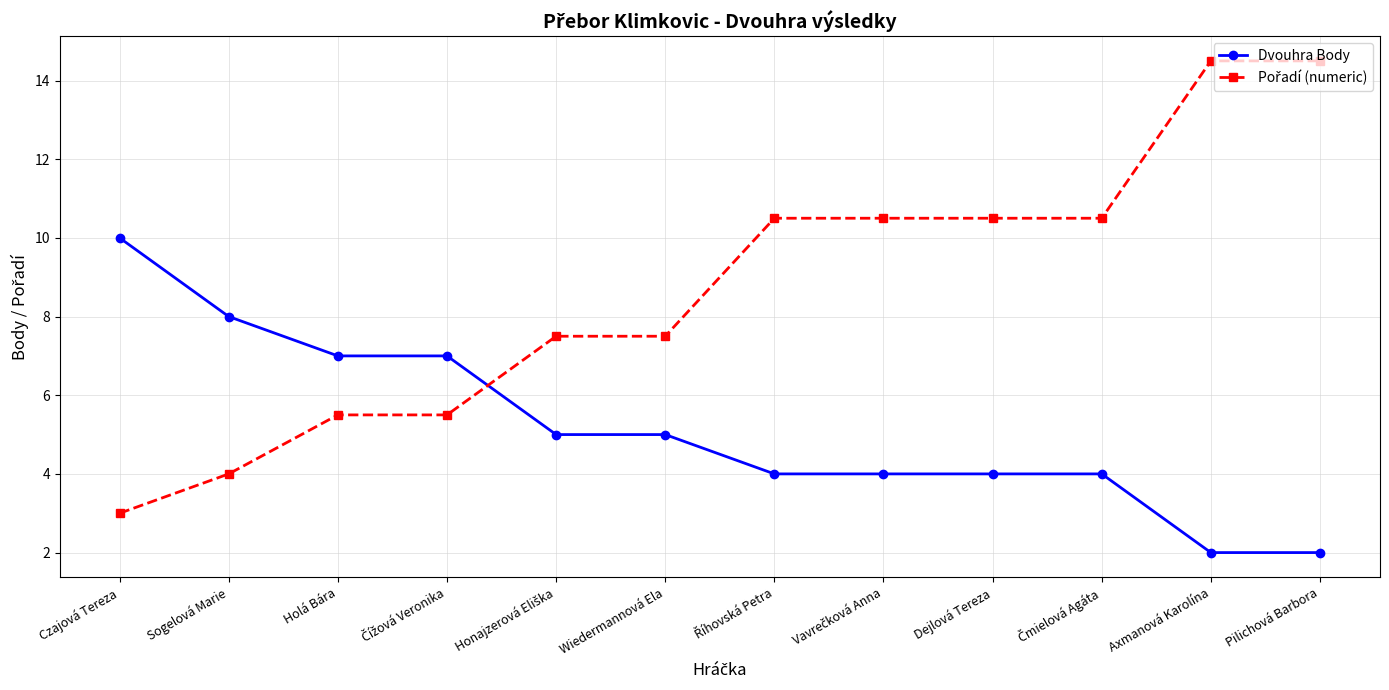

At how many categories does at least one series exceed 2?

12